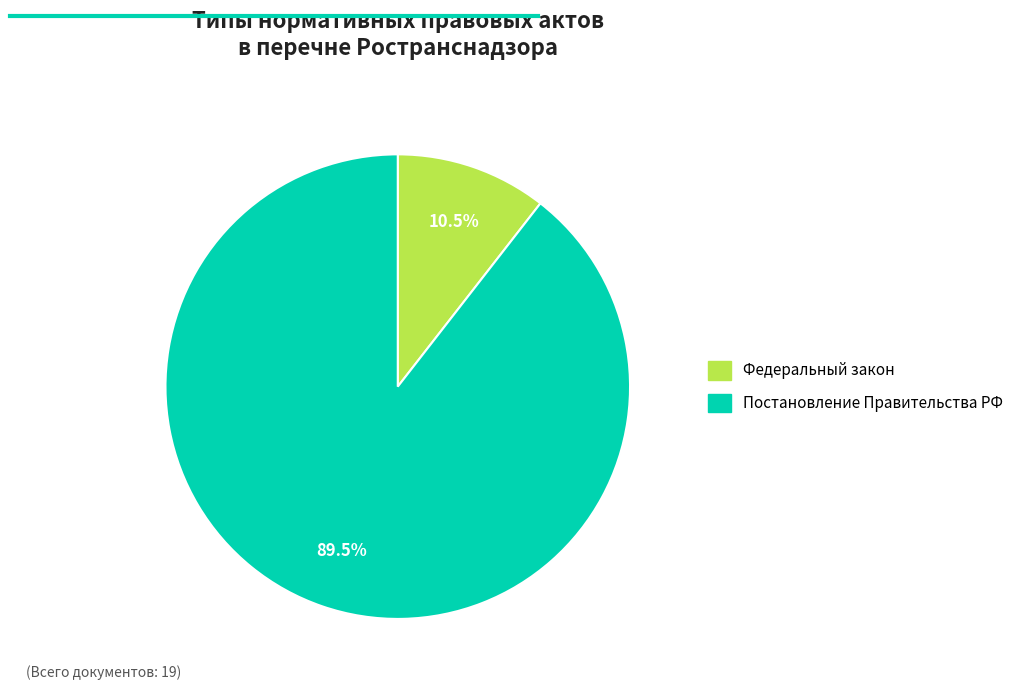

Is there any slice that represents more than half of the pie?

Yes